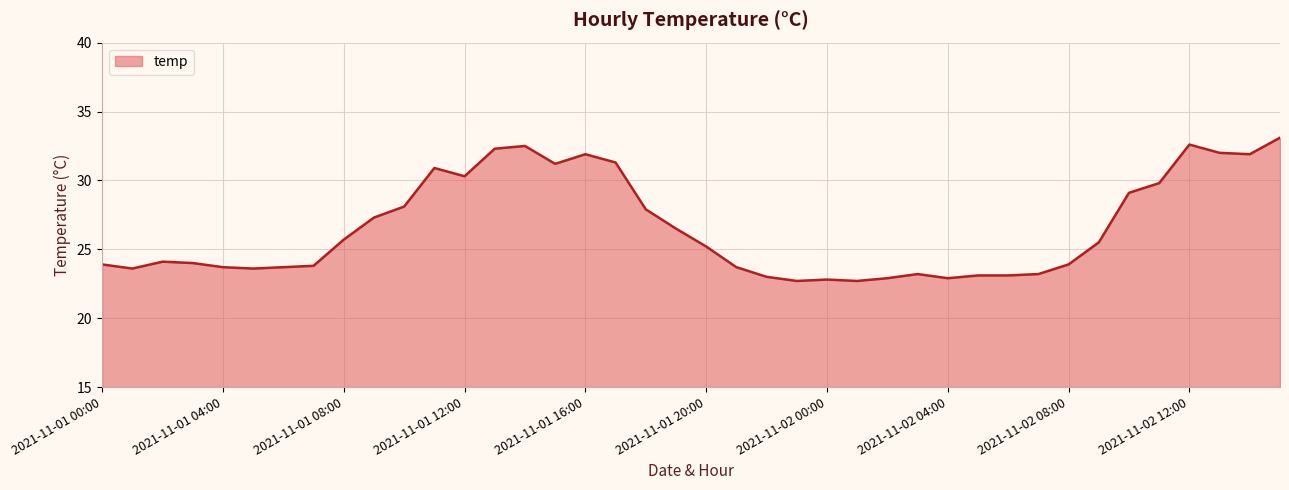

What is the minimum value shown in the chart?

22.7